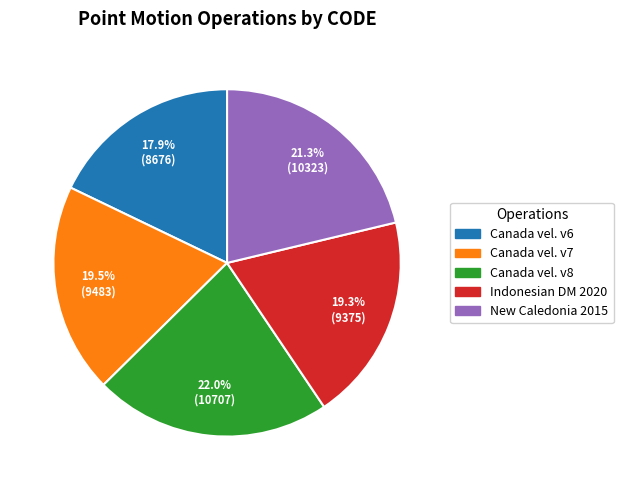

Does any single category account for the majority?

No